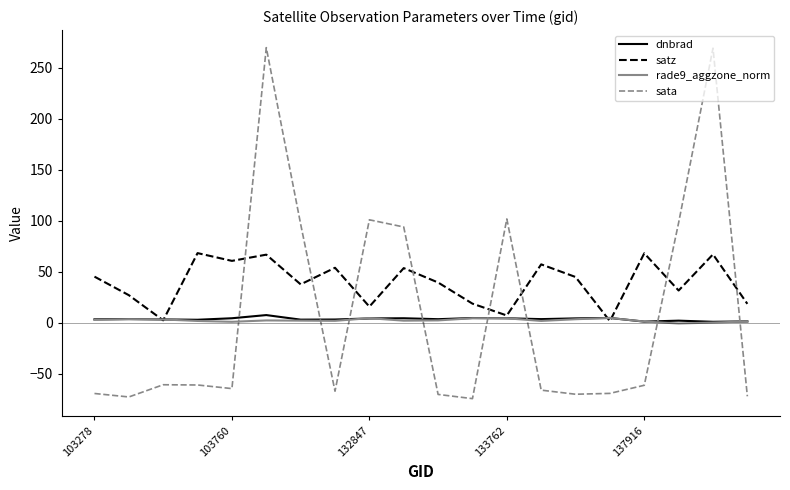

Which series has the largest range (max minus min)?

sata